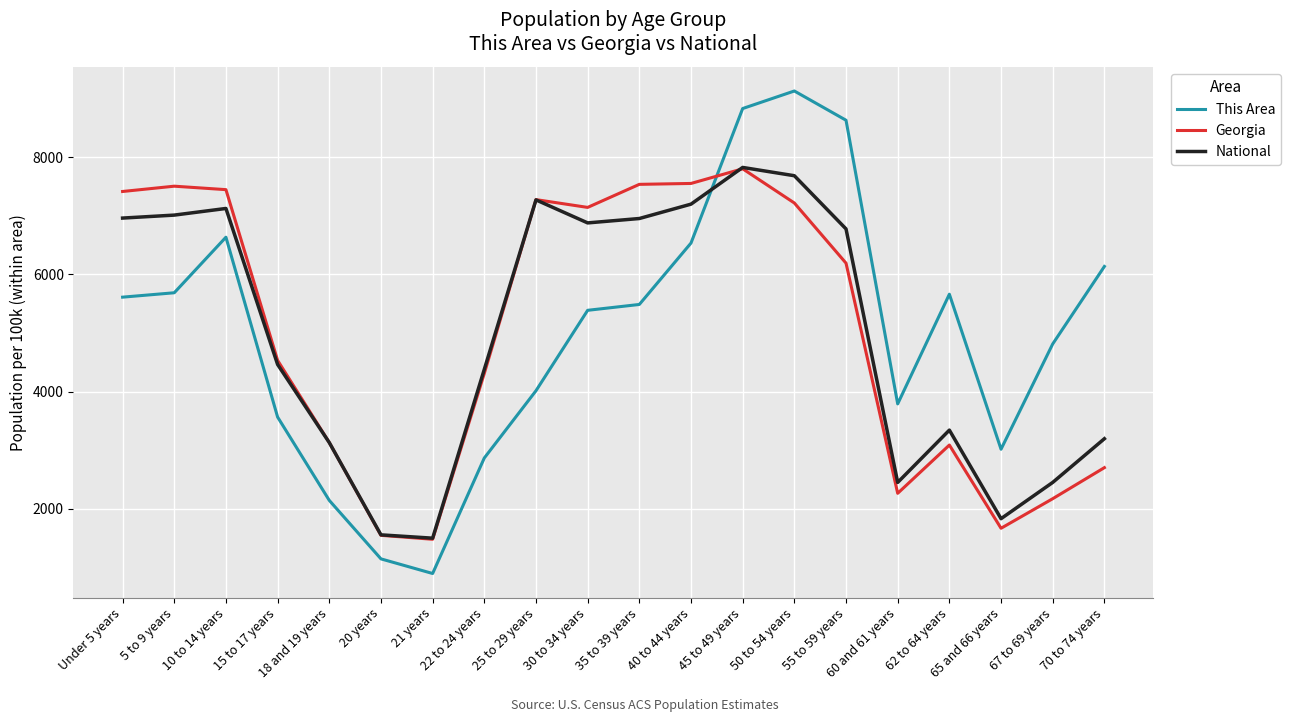

Which series has the widest spread of values?

This Area